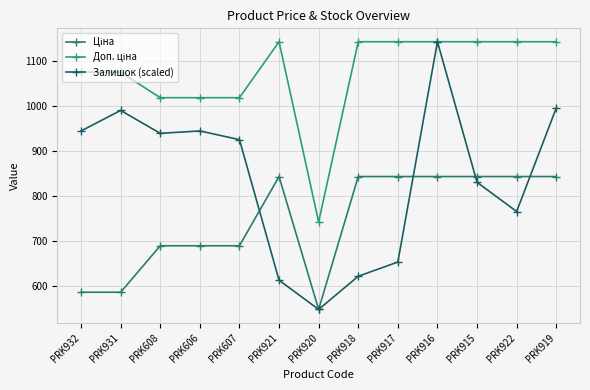

What is the difference between the second highest and minimum values in the Доп. ціна series?

400.1